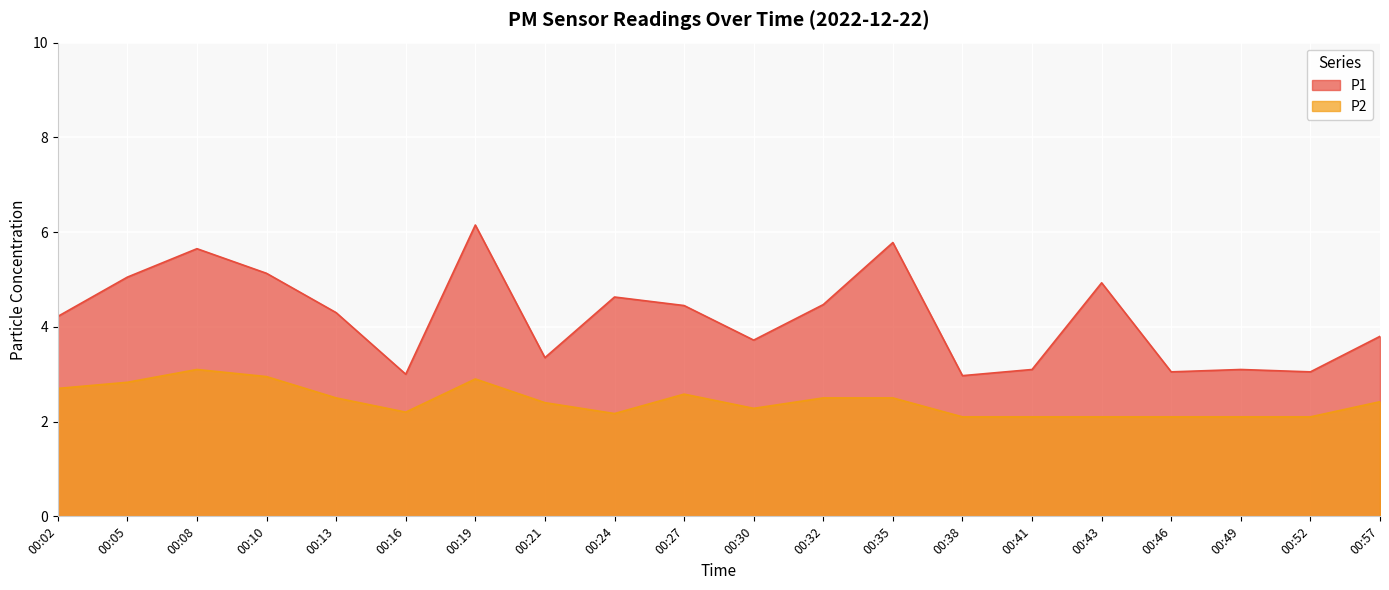

What is the difference between the maximum and minimum values in the P2 series?

1.0